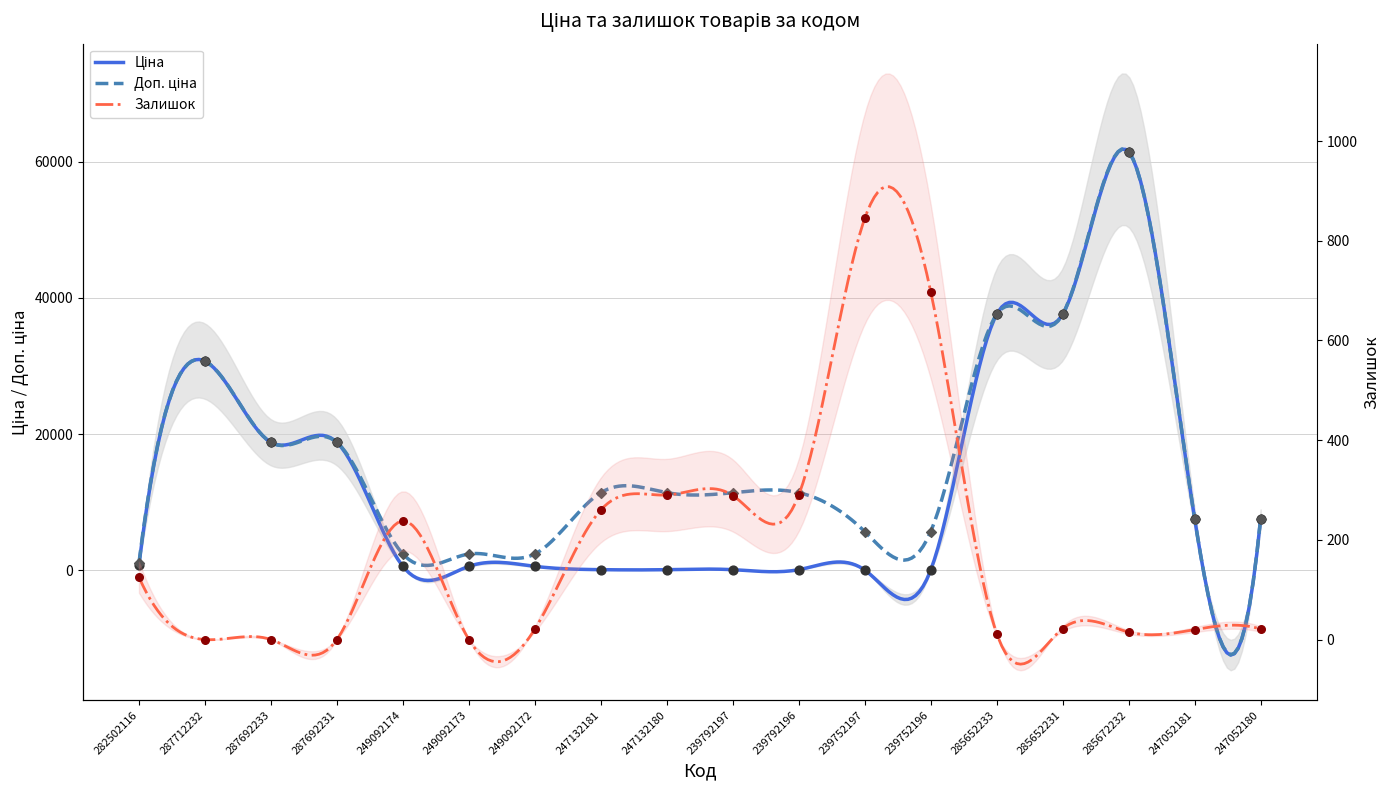

Which series reaches the minimum Y coordinate?

Залишок